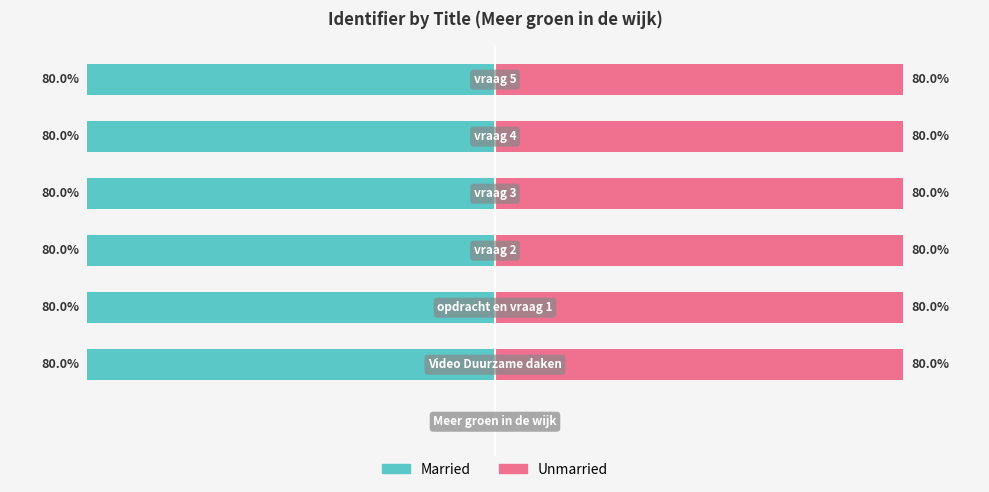

At 2, list the series in order from largest to smallest.

Unmarried, Married